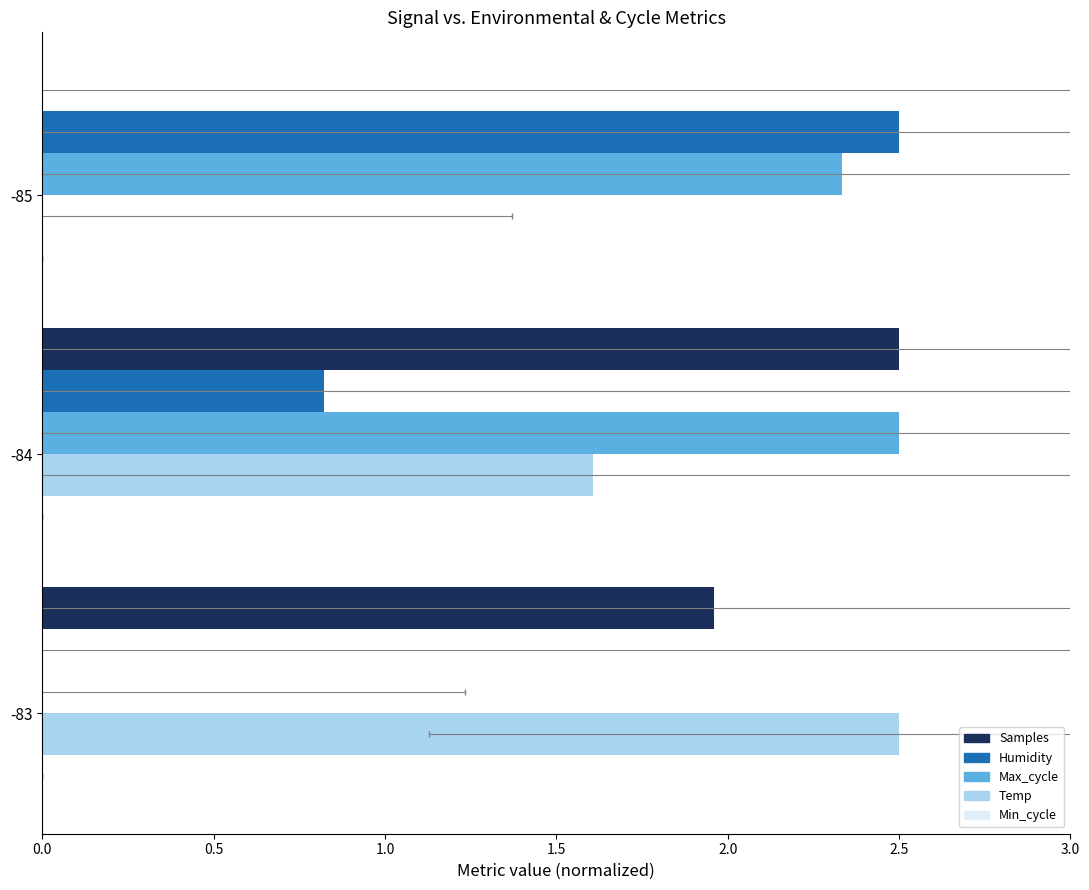

Which series has the widest spread of values?

Samples